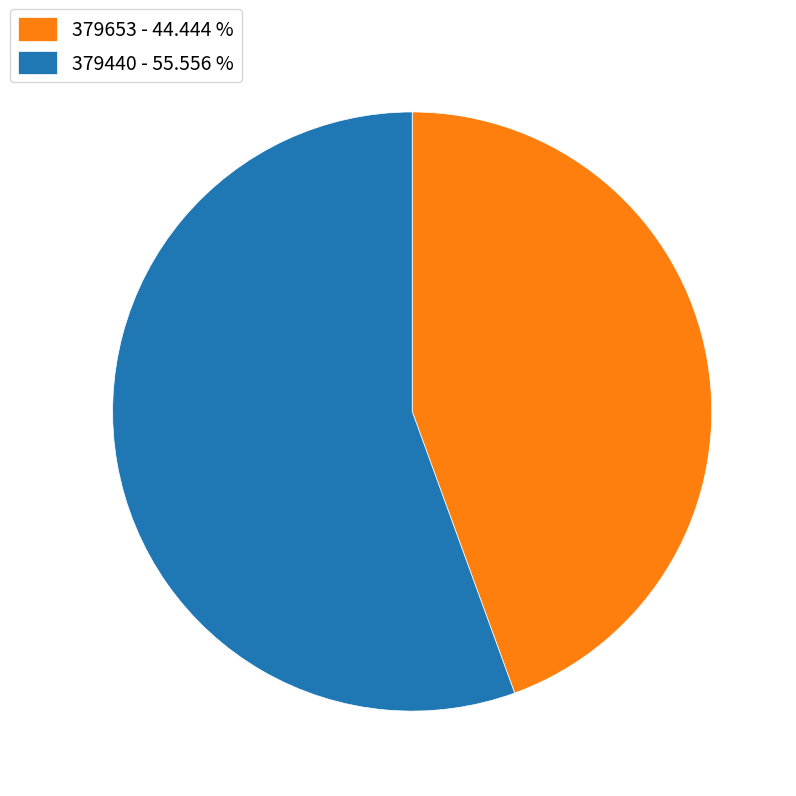

Which has a higher value, 379653 - 44.444 % or 379440 - 55.556 %?

379440 - 55.556 %